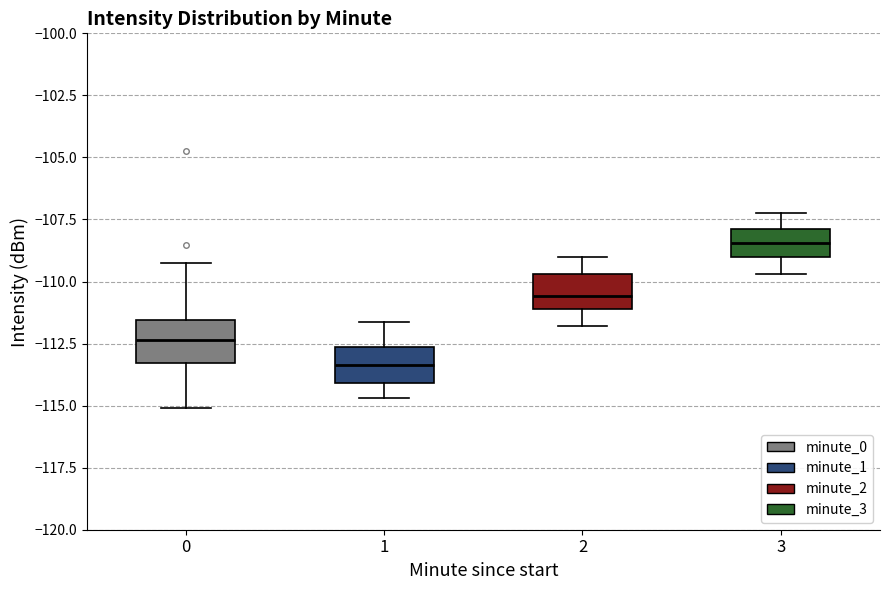

Which box has the highest median line?

3